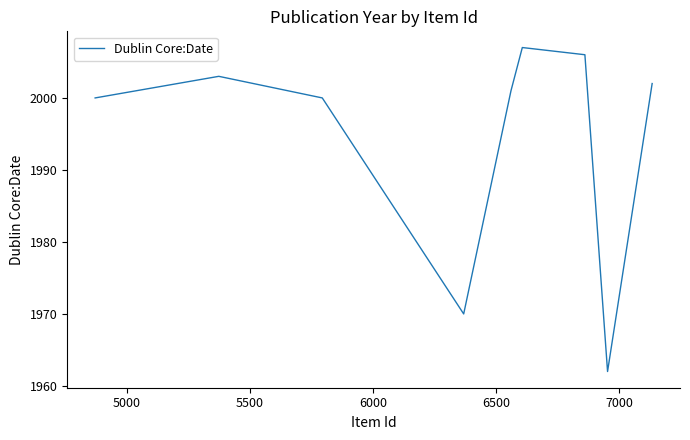

What is the greatest value displayed?

2007